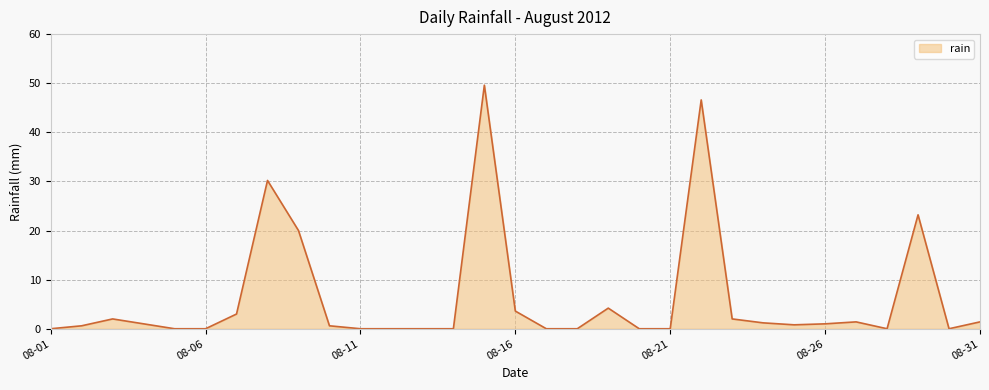

What is the maximum value shown in the chart?

49.6